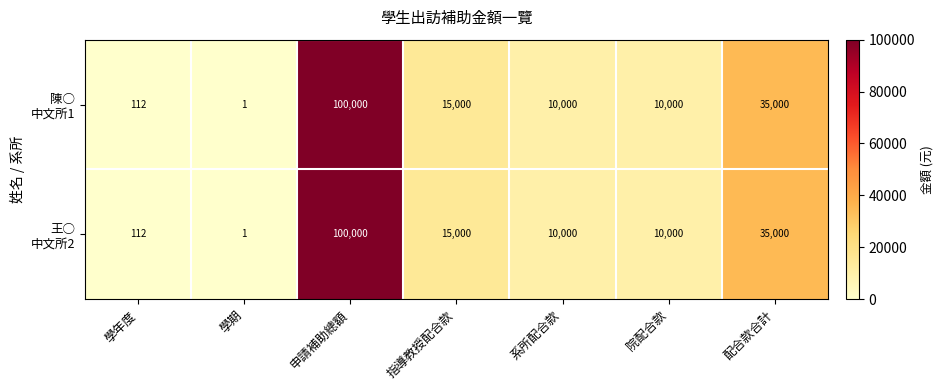

How many distinct data groups are displayed?

2